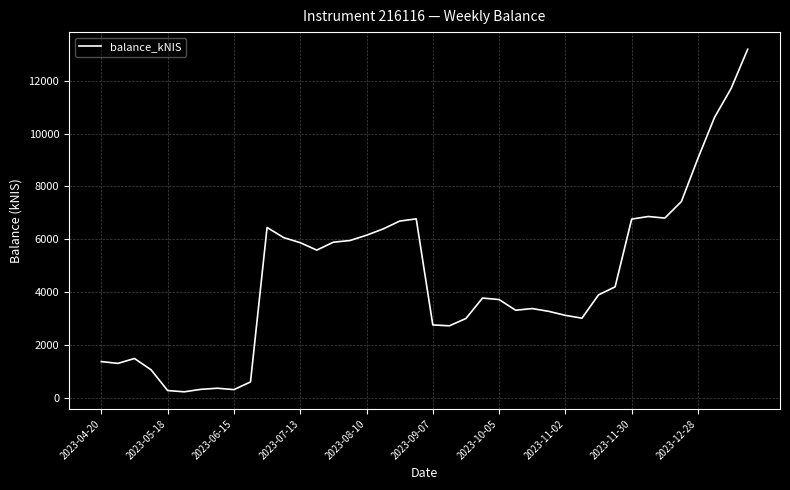

What is the maximum value shown in the chart?

13195.1